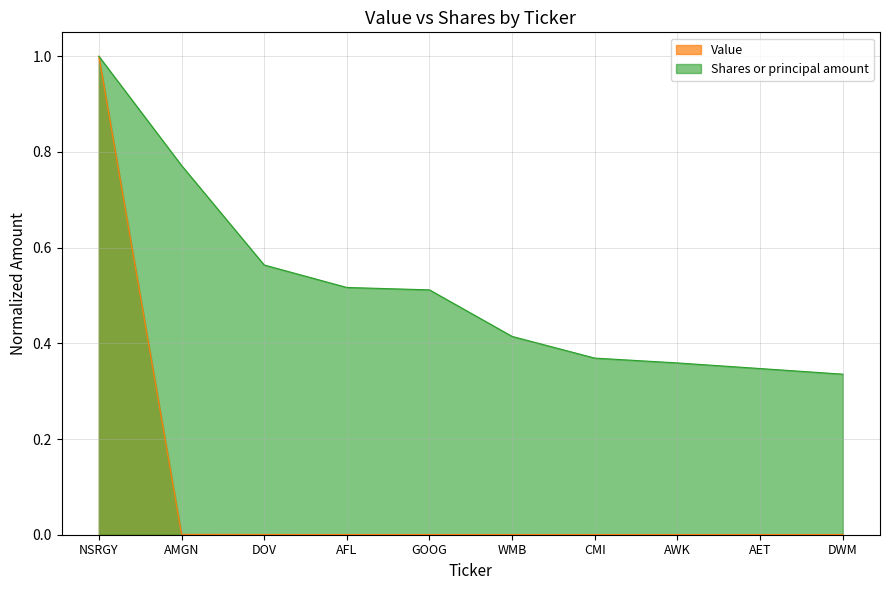

At which label does Shares or principal amount reach its minimum?

DWM